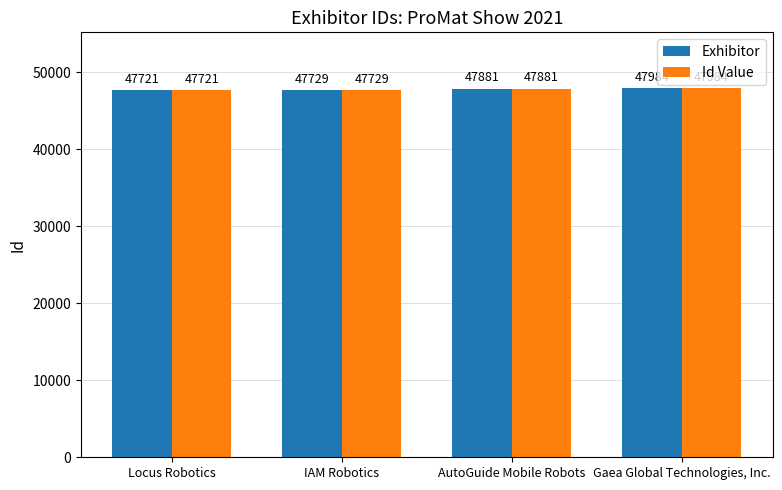

The Id Value series shows 47984 at Gaea Global Technologies, Inc.. True or false?

True